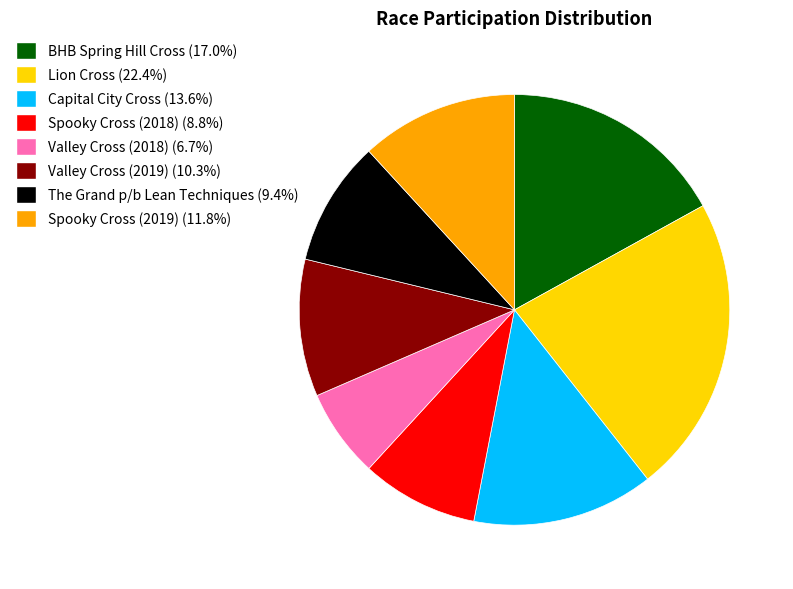

Is there a majority slice in this chart?

No